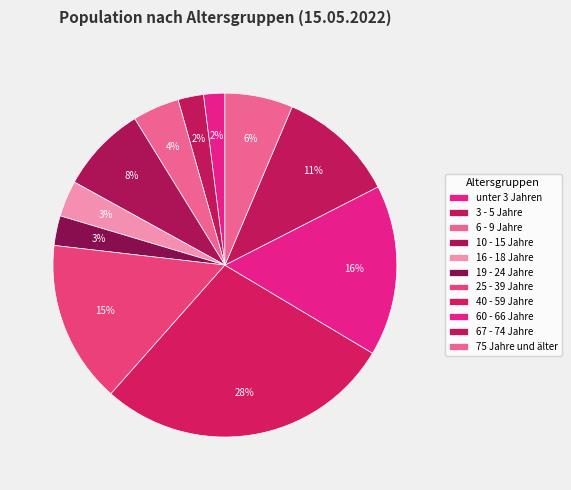

What is the change in value from unter 3 Jahren to 25 - 39 Jahre?

+13.3